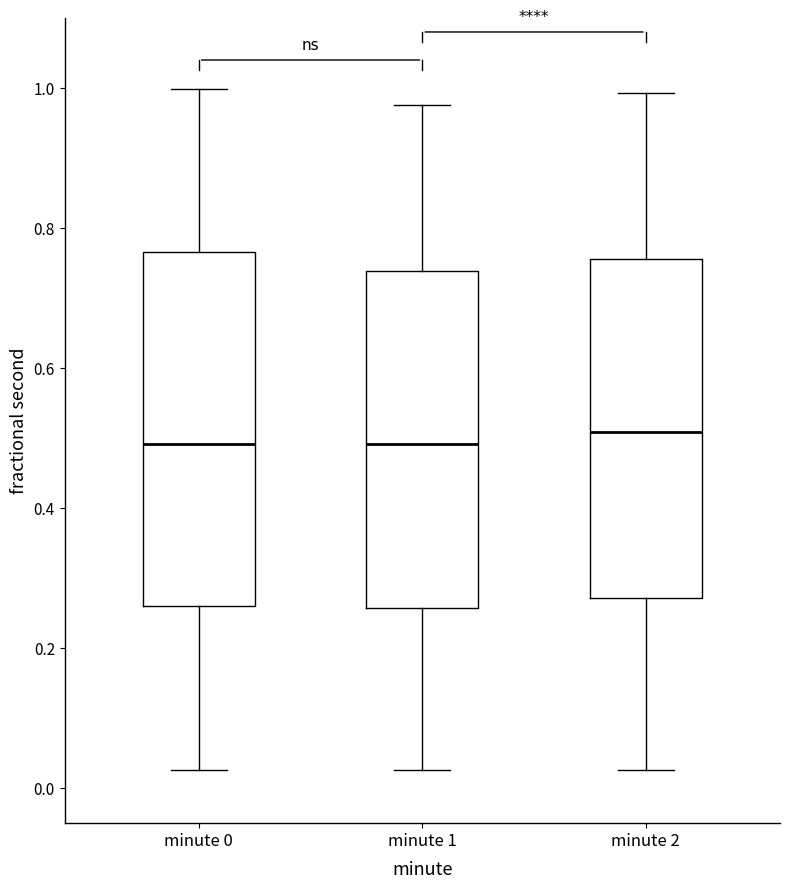

Reading left to right, transcribe this box plot: for each box, give where its median line is, the range the box spans, and where its two whiskers end, as read against the y-axis. The values are not printed on the chart, so give them approximately, as read against the axis.

minute 0: median 0.50, box 0.26 to 0.76, whiskers 0.02 to 1.00
minute 1: median 0.50, box 0.26 to 0.74, whiskers 0.02 to 0.98
minute 2: median 0.50, box 0.28 to 0.76, whiskers 0.02 to 1.00